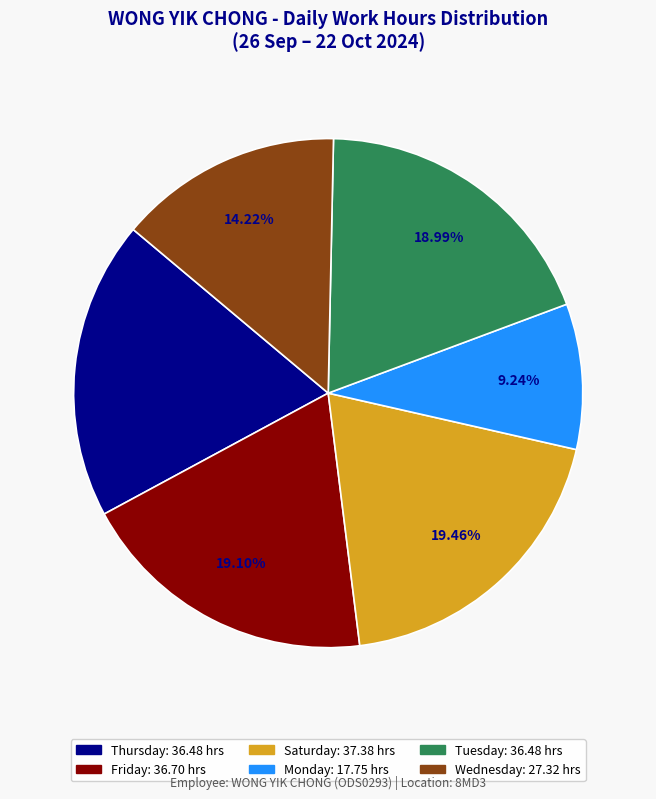

Is there a majority slice in this chart?

No